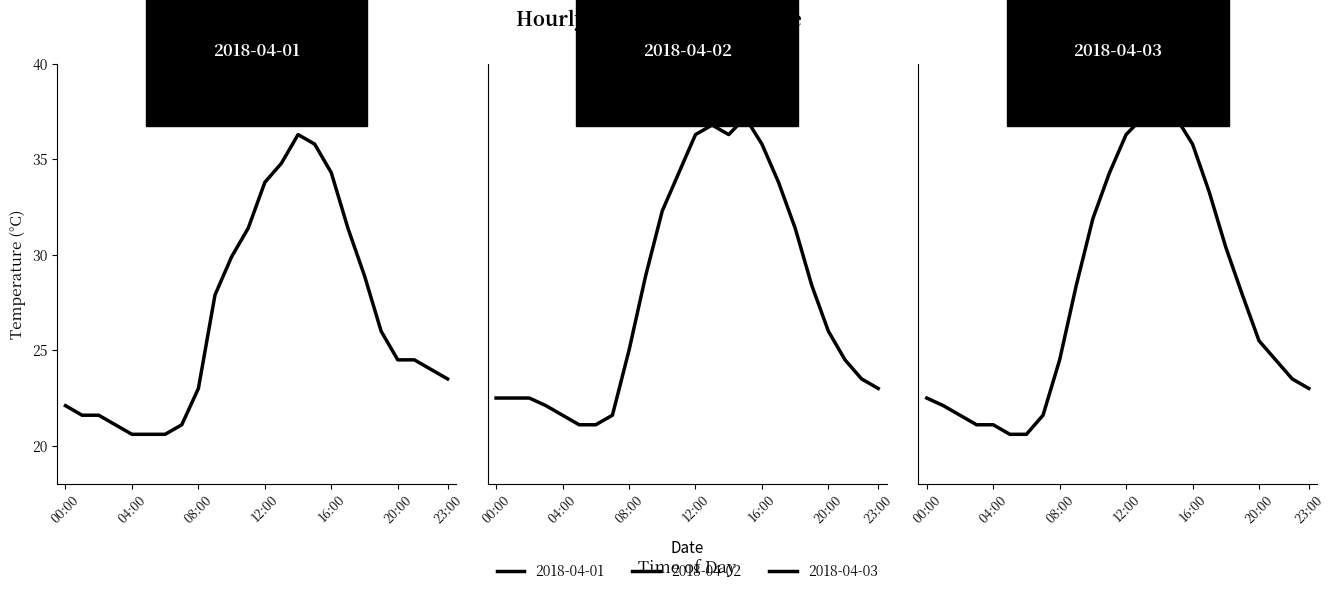

Which series has the widest spread of values?

2018-04-03